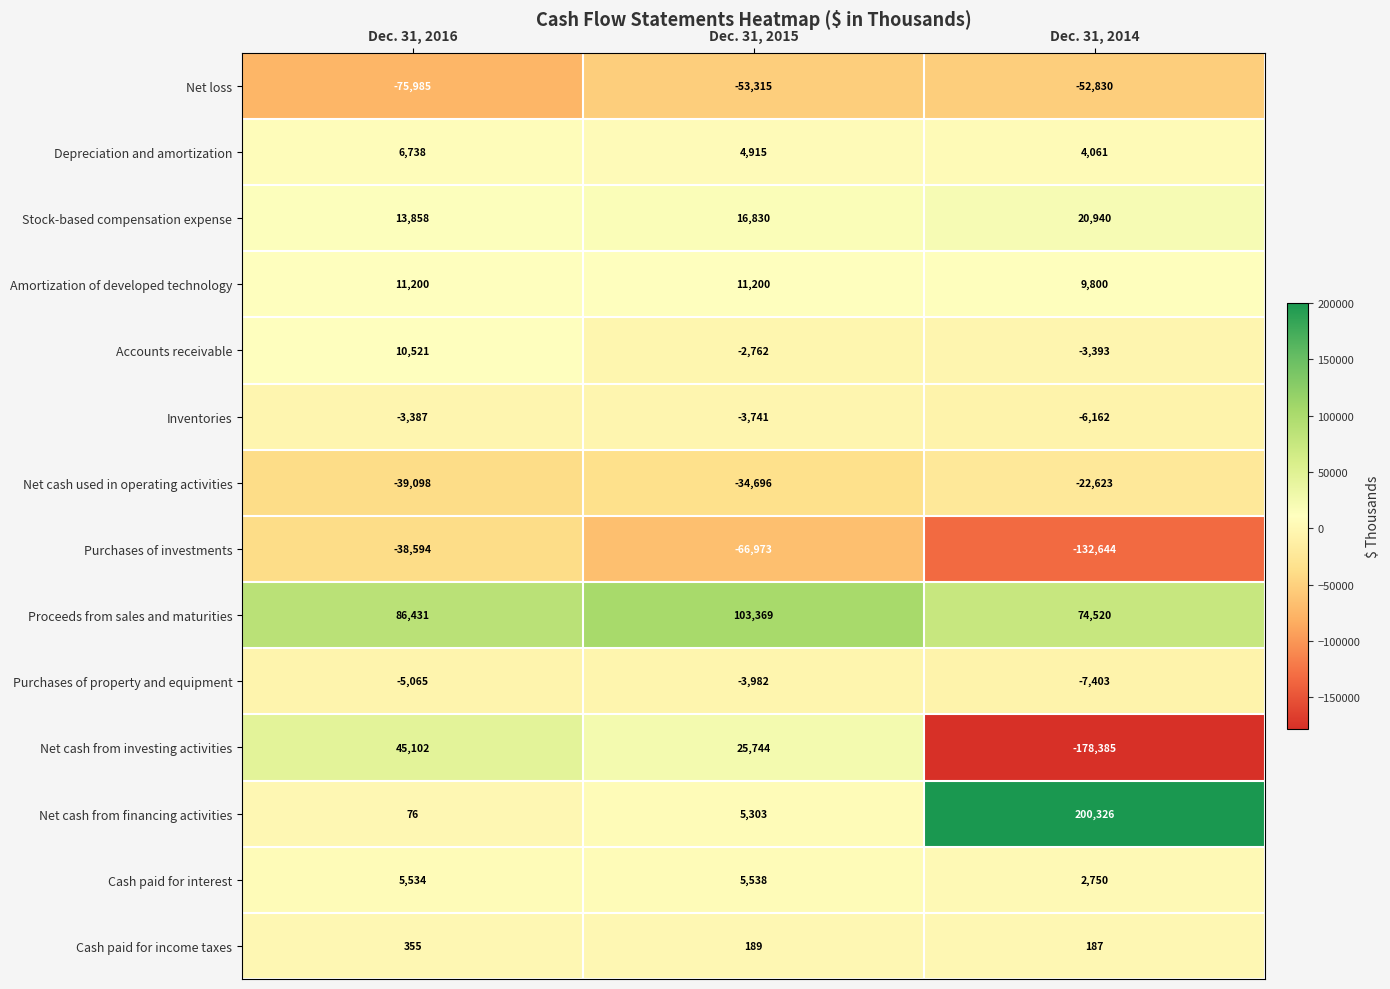

What is the difference between the highest and lowest values at Dec. 31, 2014?

378711